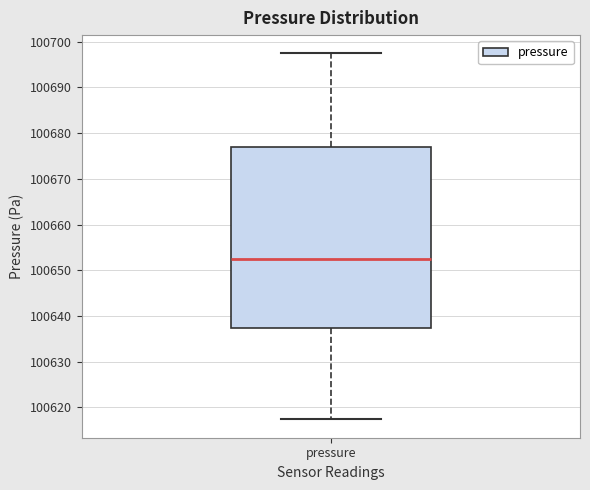

Where is the upper edge of the box for pressure on the y-axis? The values are not printed on the chart, so give them approximately, as read against the axis.

100677